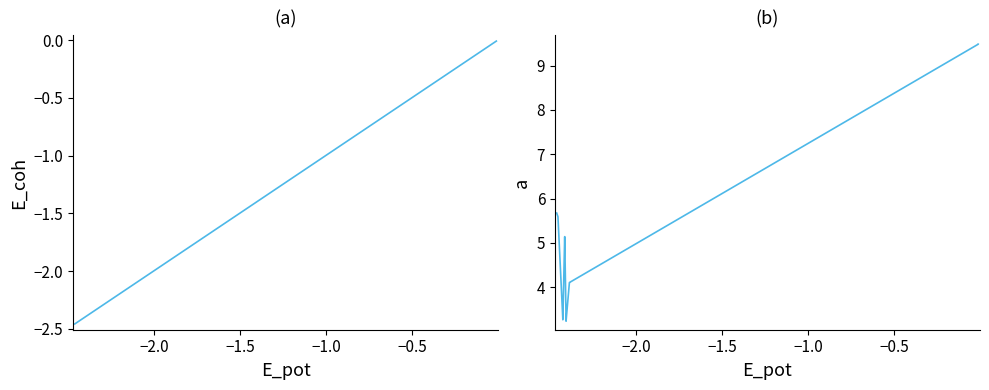

What is the average value of the E_coh series?

-2.1